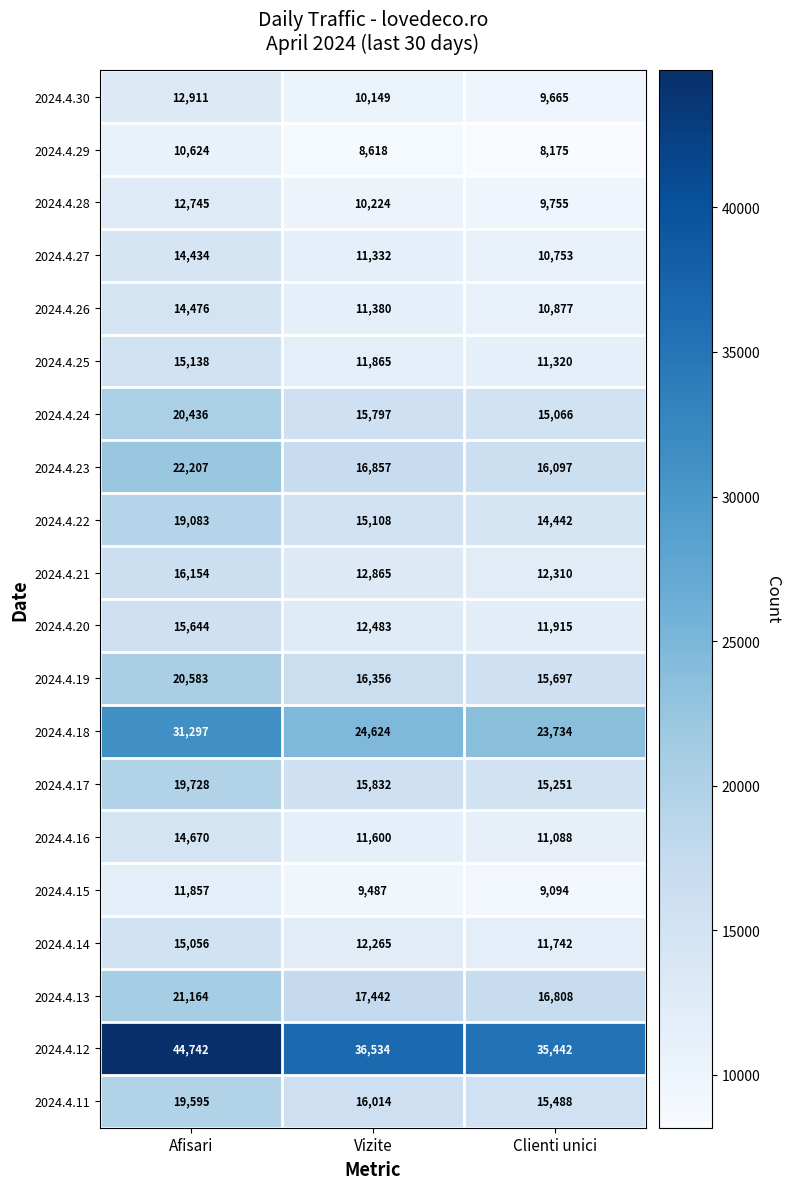

At which category does the chart reach its peak across all series?

Afisari